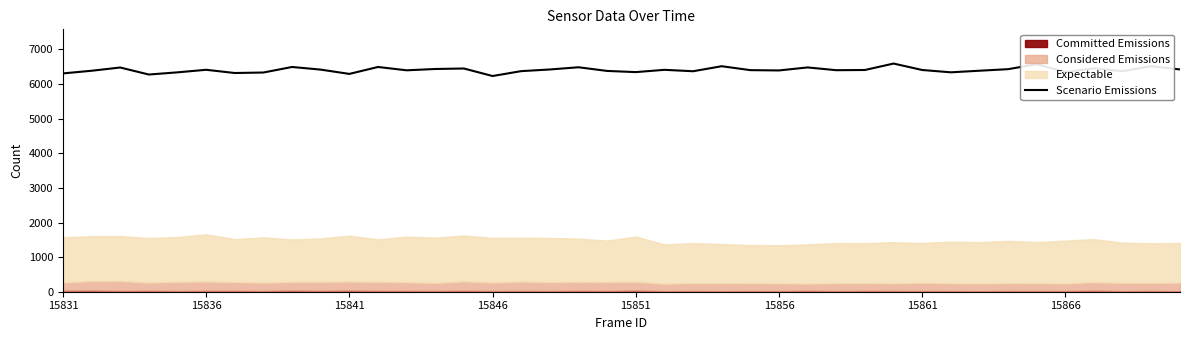

What is the highest value of the Scenario Emissions series?

6593